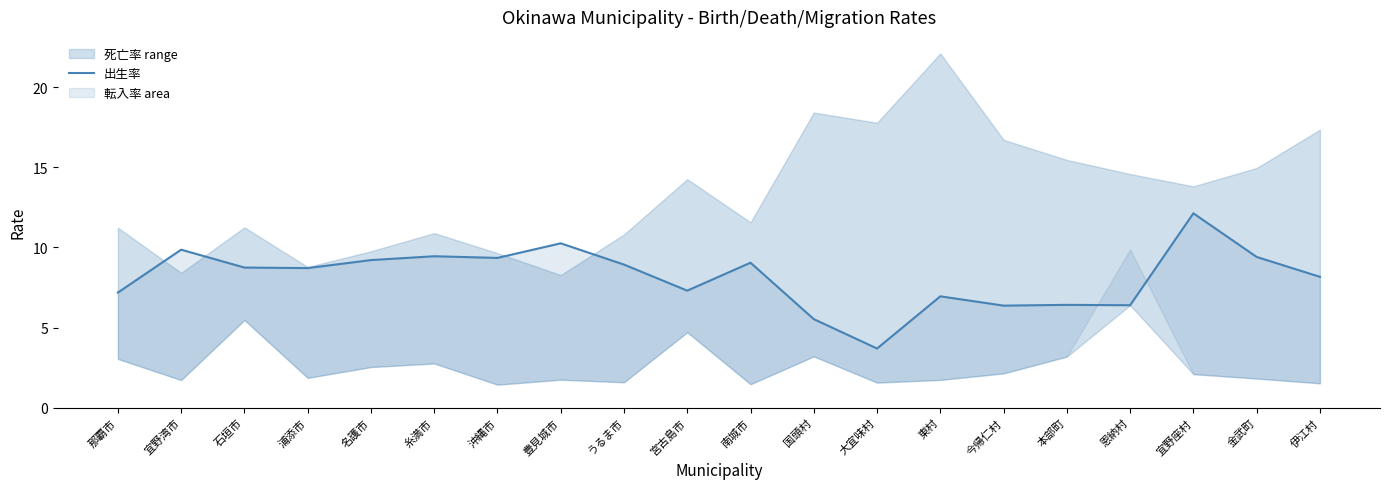

Does the chart display data point markers on the line(s)?

No